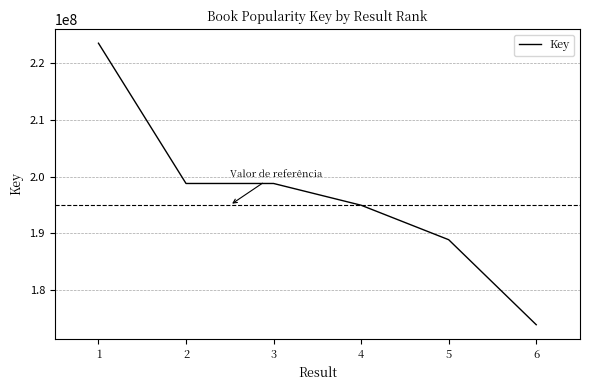

What is the sum of the values at 5 and 4?

383828770